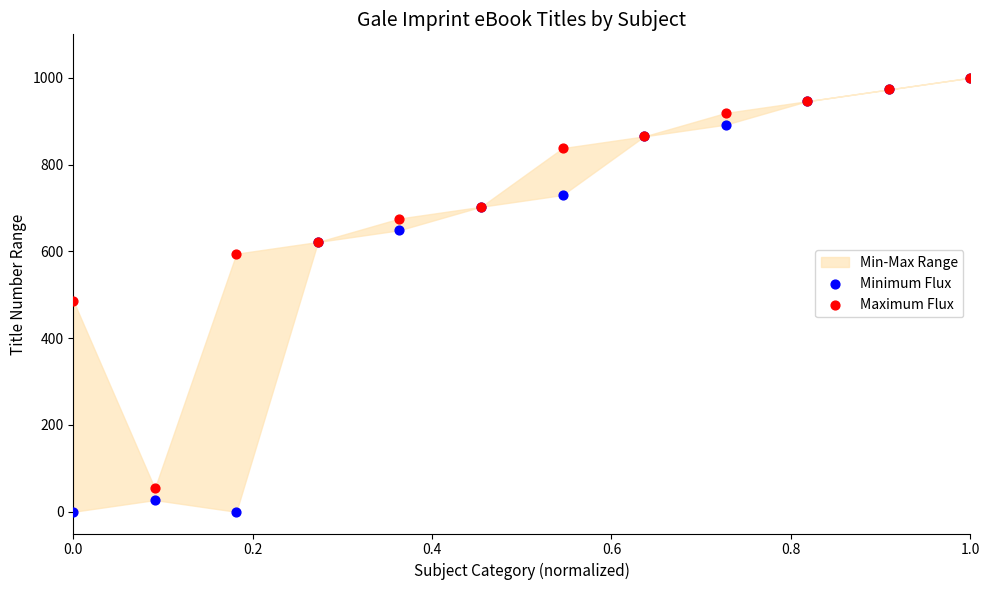

In the Minimum Flux series, what Y value is closest to 500?

621.6